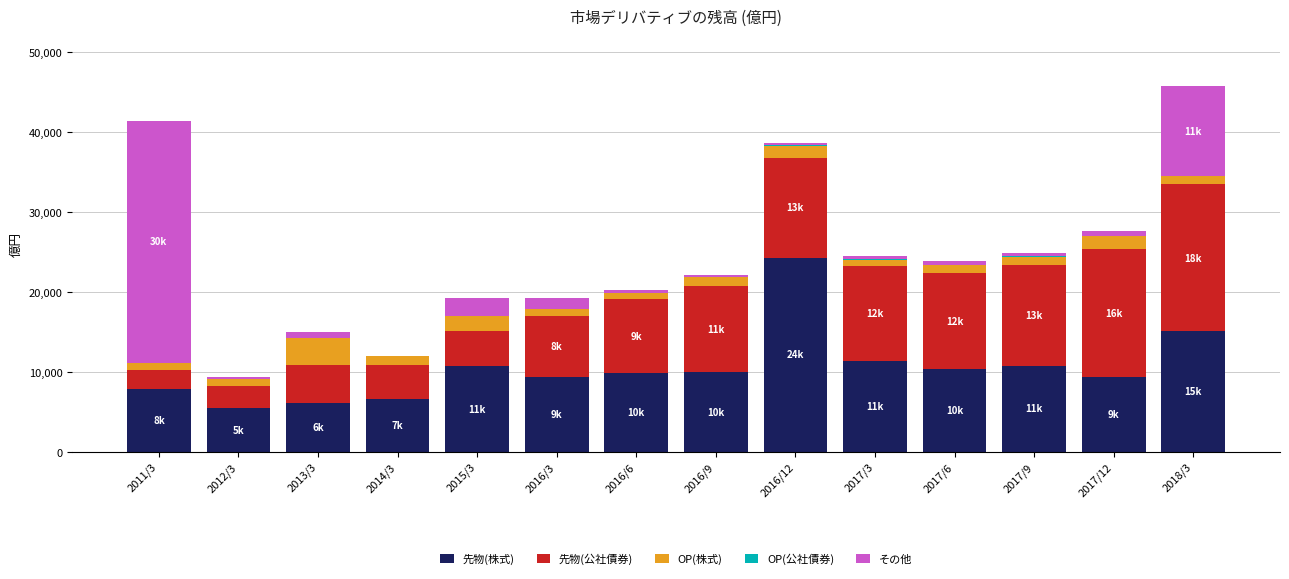

The value of 先物(株式) at 2017/12 is 6230.7. True or false?

False